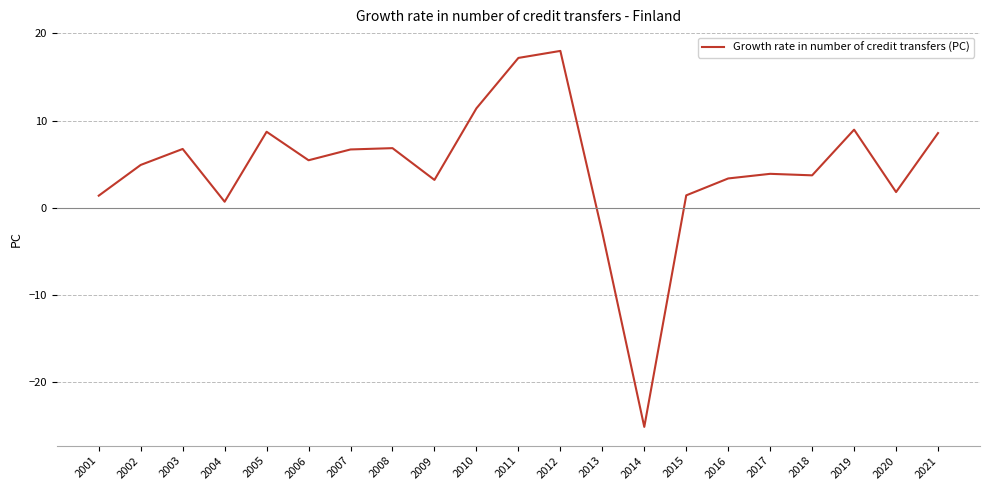

Read the value at 2018.

3.7